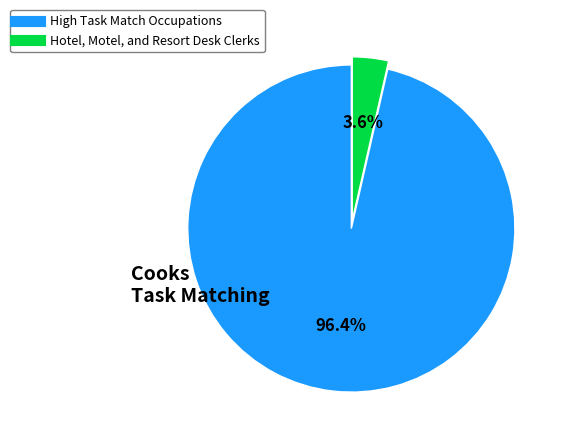

To the nearest percent, what is the average slice percentage?

50%